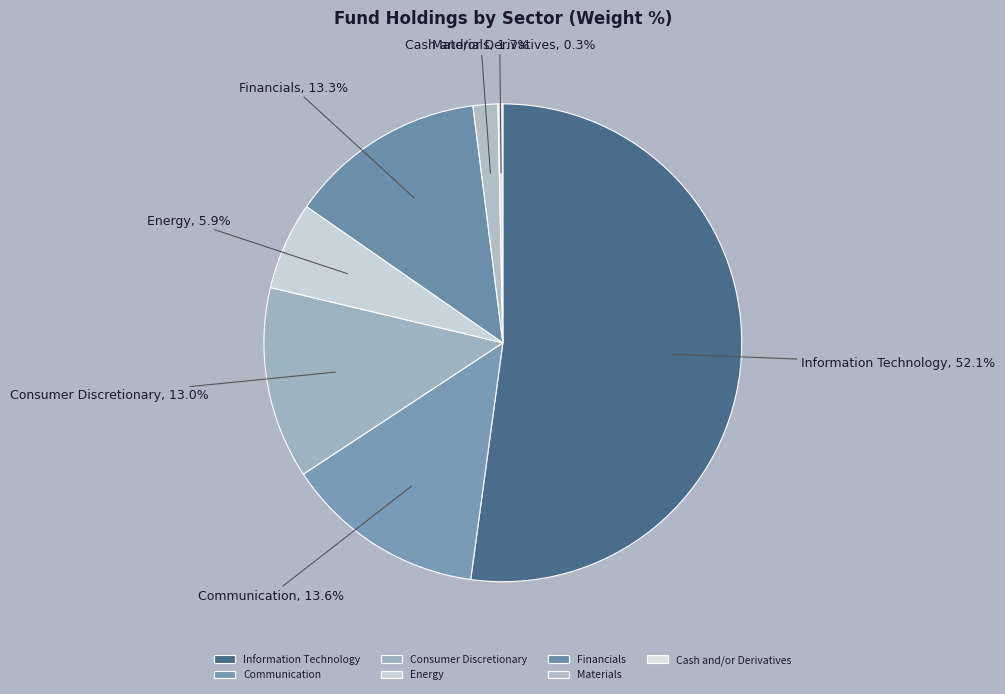

To the nearest percent, what is the combined percentage of Consumer Discretionary and Materials?

15%